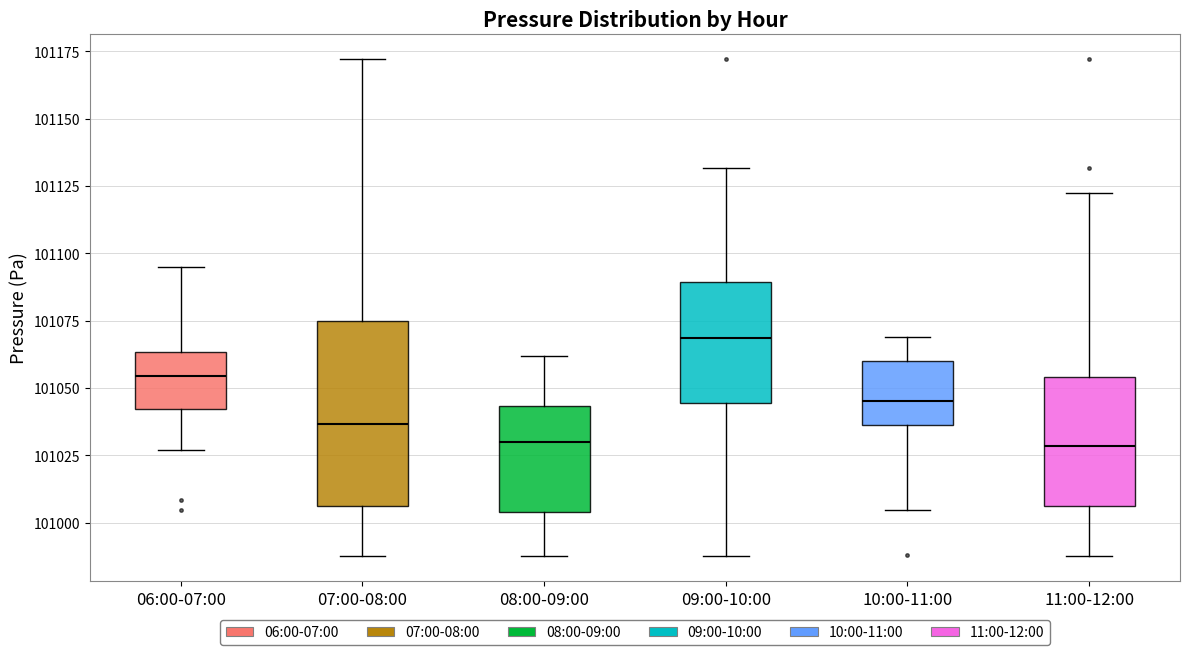

Reading left to right, transcribe this box plot: for each box, give where its median line is, the range the box spans, and where its two whiskers end, as read against the y-axis. The values are not printed on the chart, so give them approximately, as read against the axis.

06:00-07:00: median 101055, box 101040 to 101065, whiskers 101025 to 101095
07:00-08:00: median 101035, box 101005 to 101075, whiskers 100990 to 101170
08:00-09:00: median 101030, box 101005 to 101045, whiskers 100990 to 101060
09:00-10:00: median 101070, box 101045 to 101090, whiskers 100990 to 101130
10:00-11:00: median 101045, box 101035 to 101060, whiskers 101005 to 101070
11:00-12:00: median 101030, box 101005 to 101055, whiskers 100990 to 101125